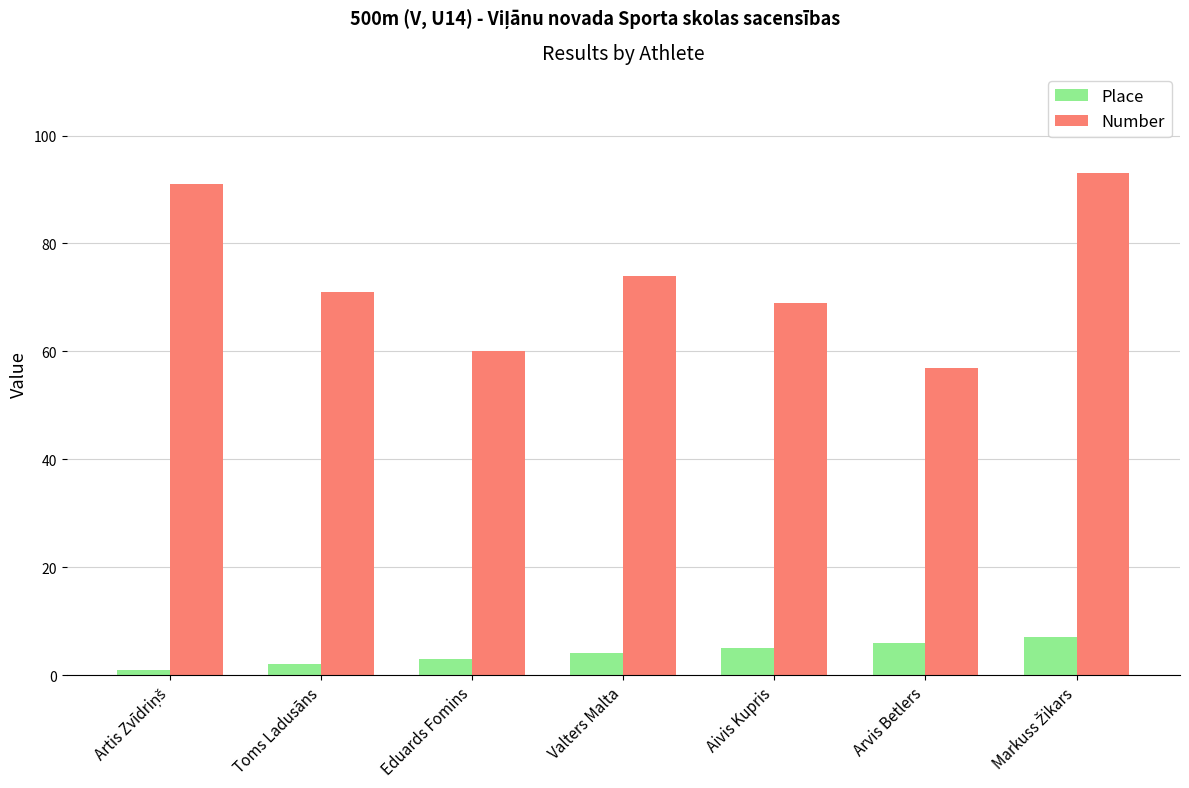

Which series has the largest total across all categories?

Number